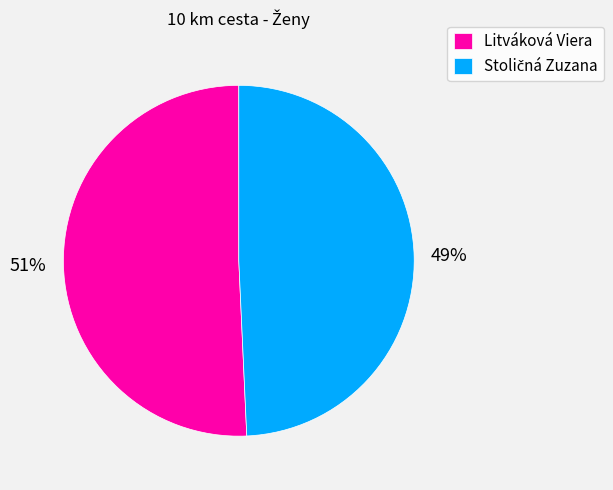

The Litváková Viera slice represents 43% of the pie. True or false?

False